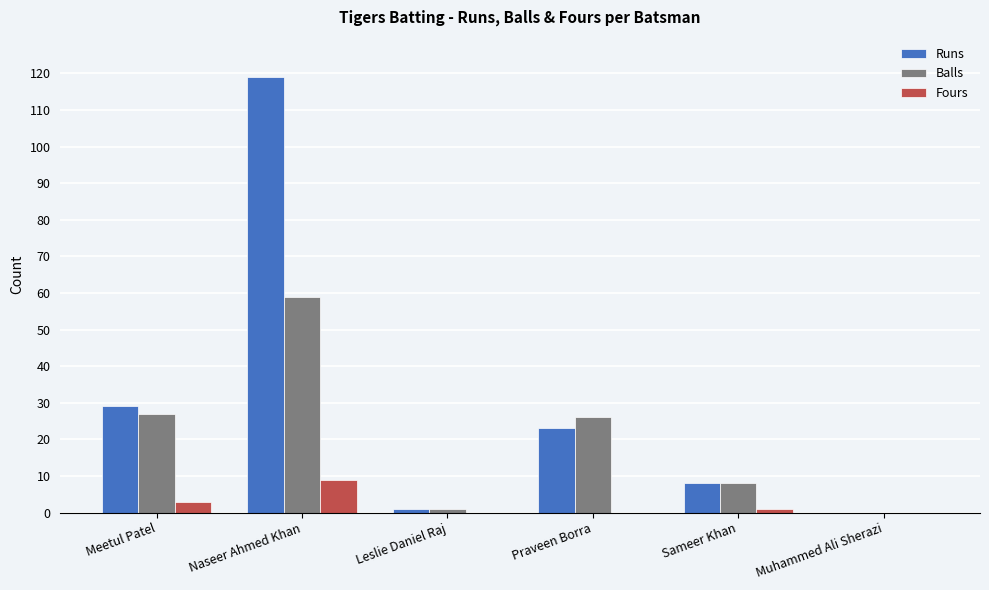

Where is Balls nearest to the value 29?

Meetul Patel